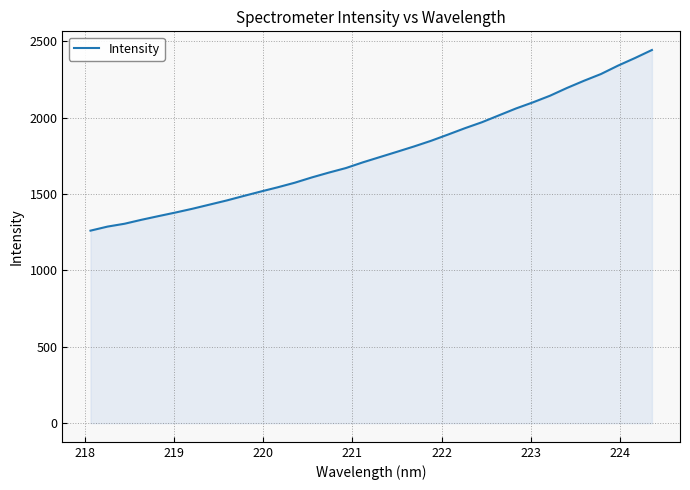

What is the minimum value shown in the chart?

1260.2